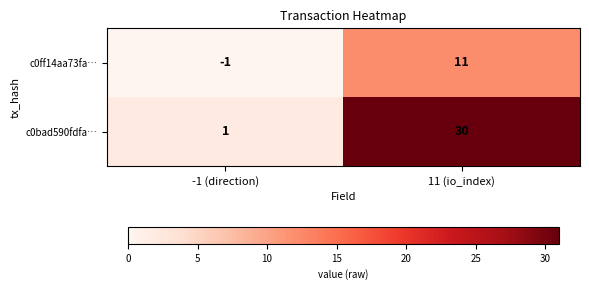

Reading right to left, extract all data points from this chart.

c0ff14aa73fa…: 11 (io_index)=11	-1 (direction)=-1
c0bad590fdfa…: 11 (io_index)=30	-1 (direction)=1